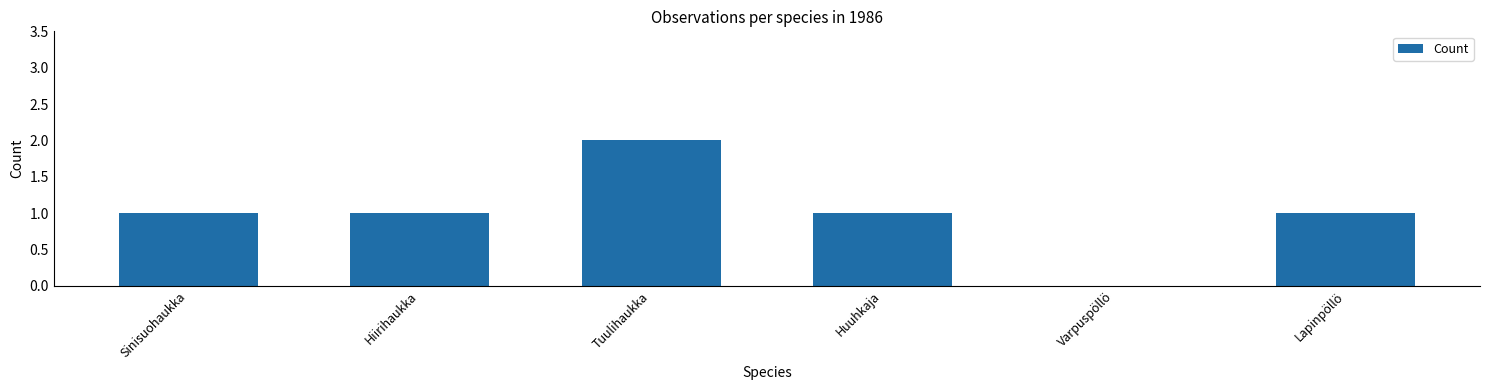

Approximately how many times larger is the value at Sinisuohaukka compared to Hiirihaukka?

1.0